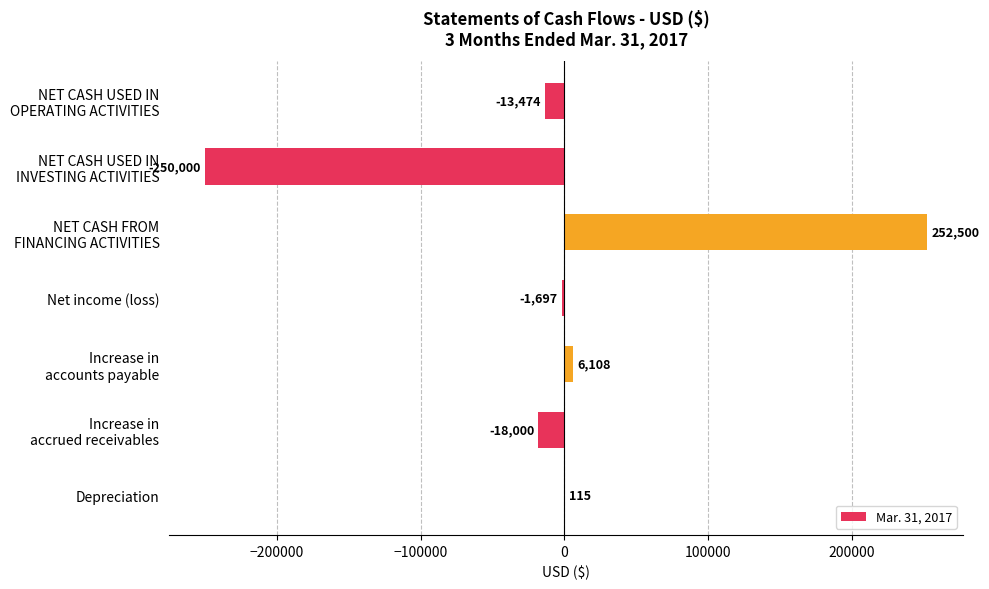

What is the sum of all values?

-24448